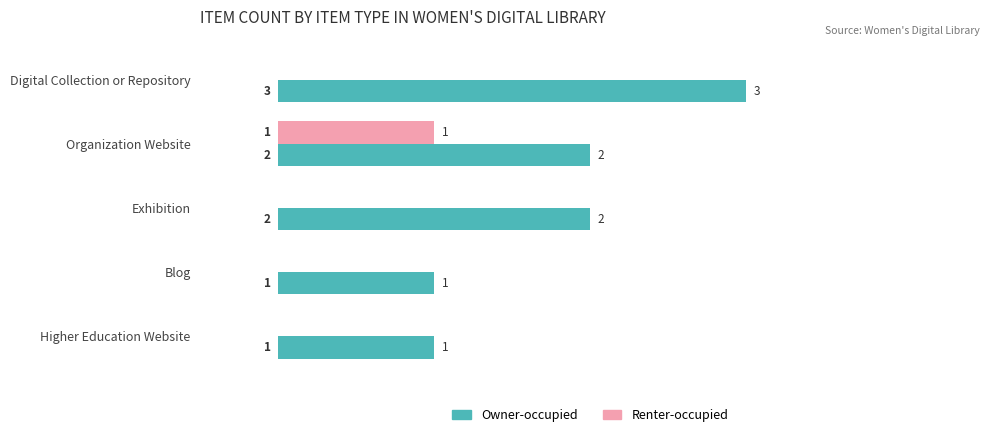

The value of Owner-occupied at Exhibition is 2. True or false?

True